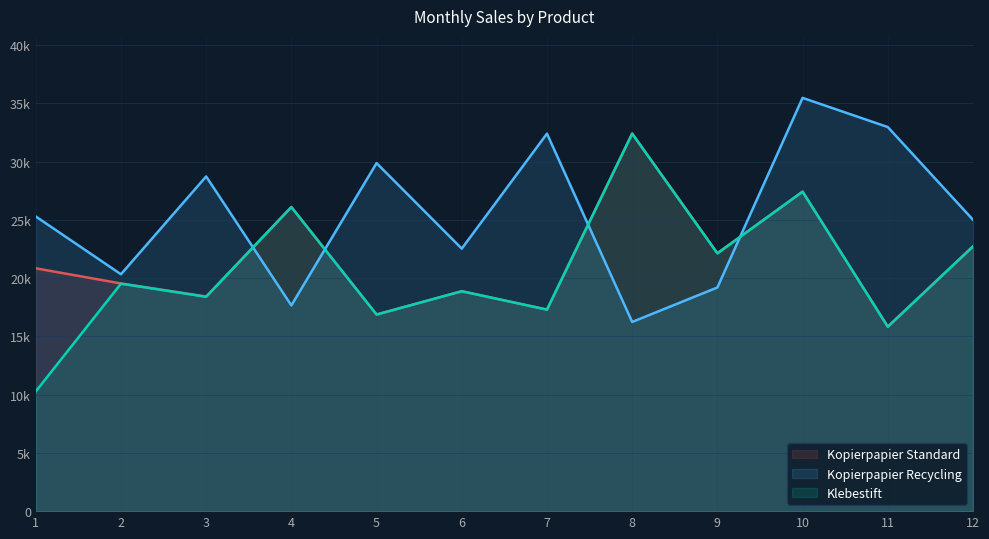

True or false: Kopierpapier Standard and Klebestift intersect in this chart.

False